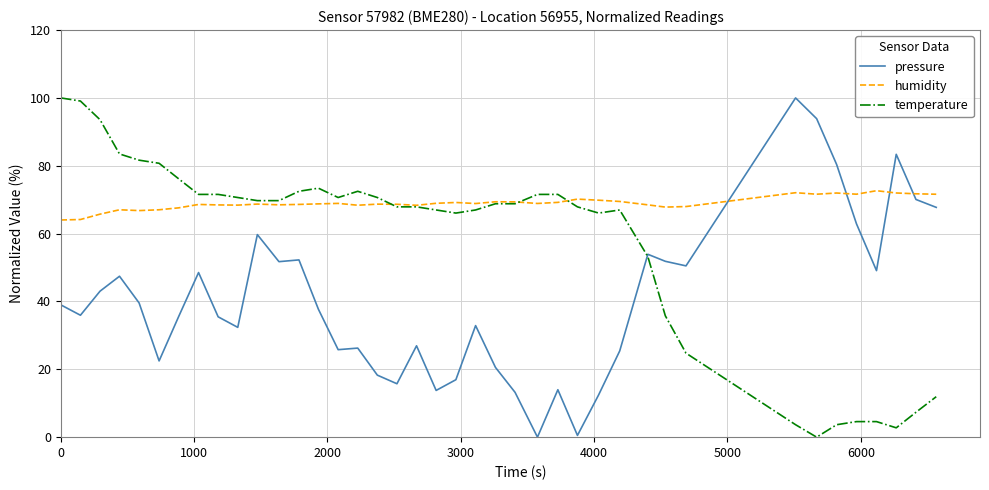

What is the difference between the maximum and second lowest values in the pressure series?

99.5